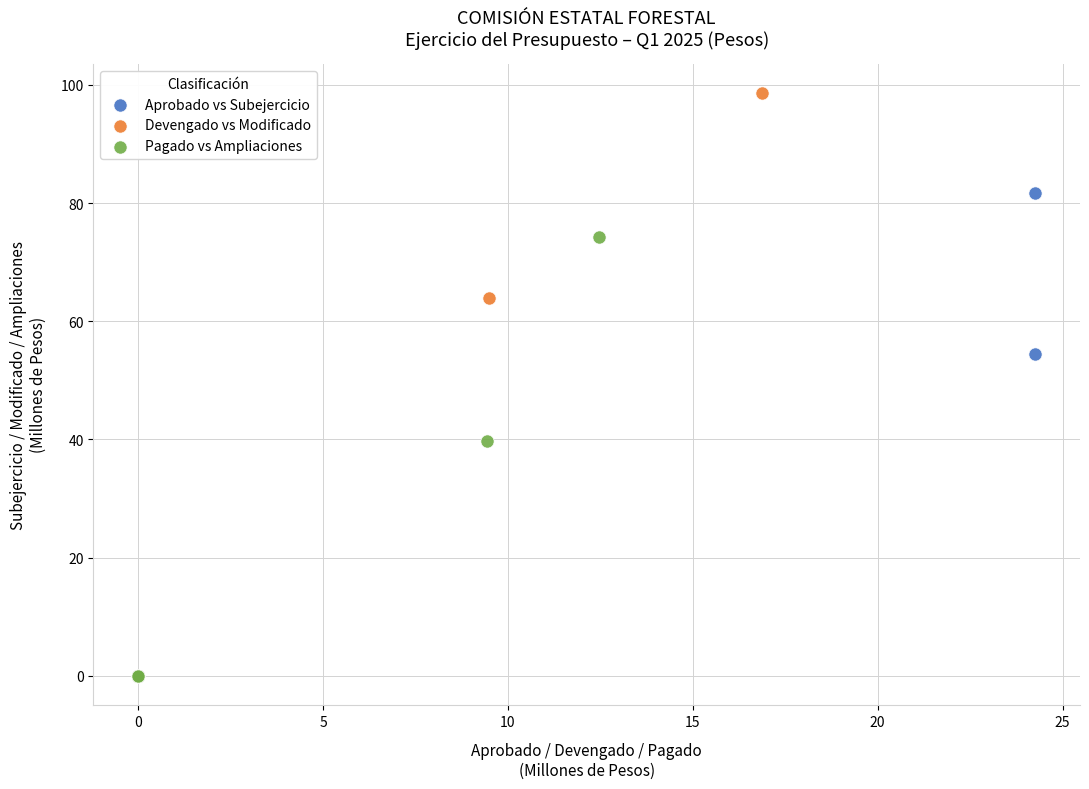

Which series has the widest spread of Y values?

Devengado vs Modificado